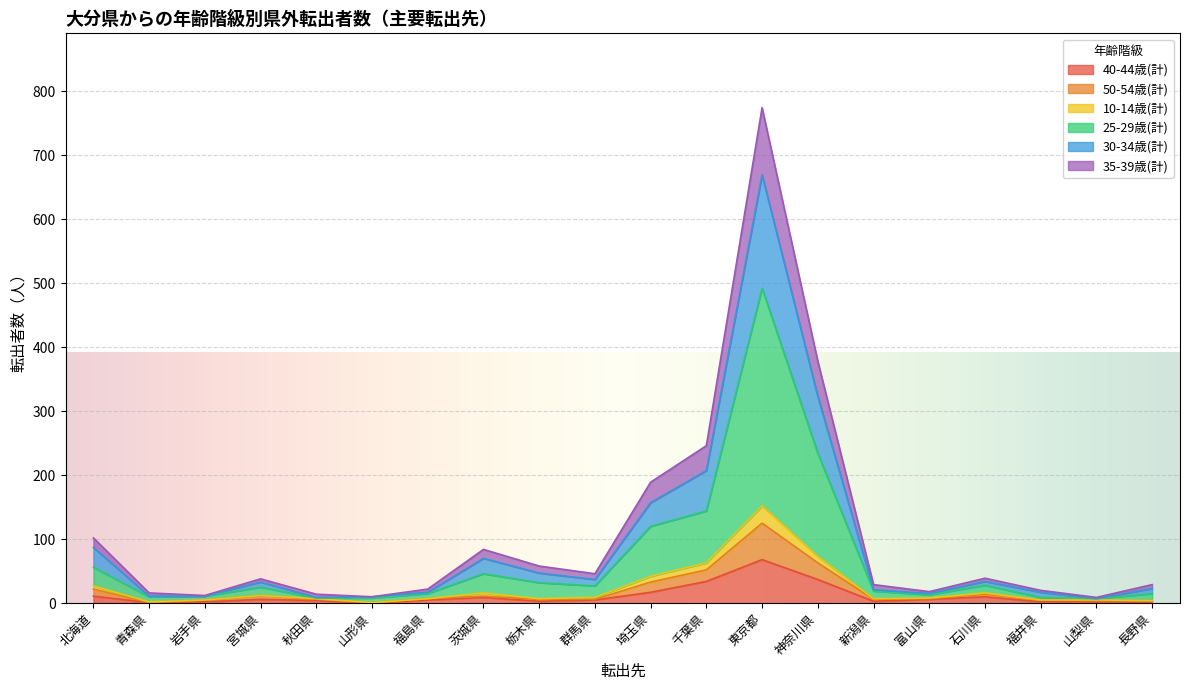

At which category is the sum across all series the highest?

東京都